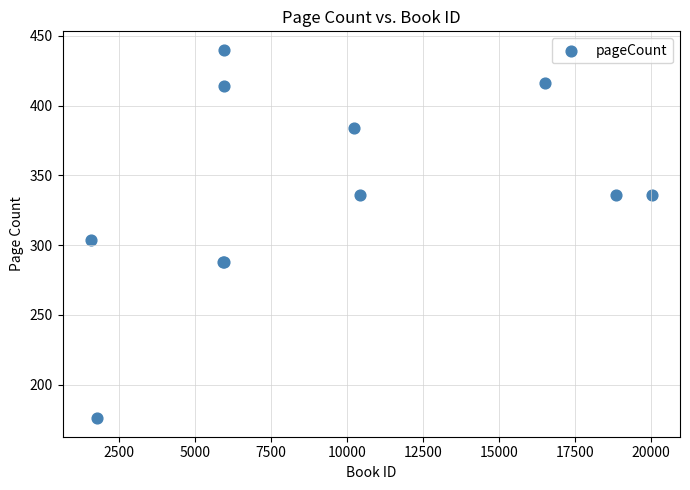

What Y value in the scatter plot is closest to 308?

304